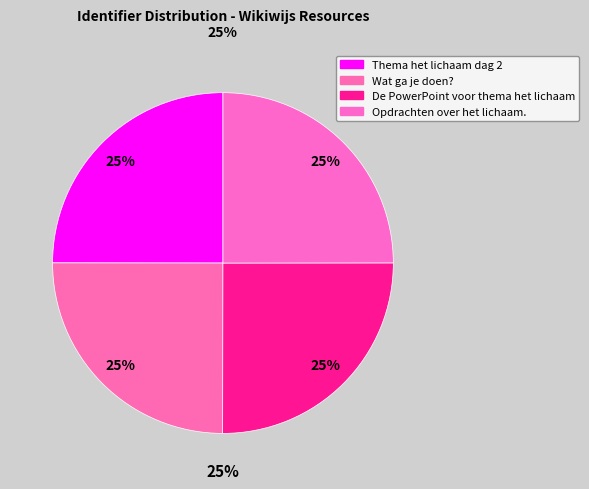

Which category has the smallest portion of the pie?

Thema het lichaam dag 2